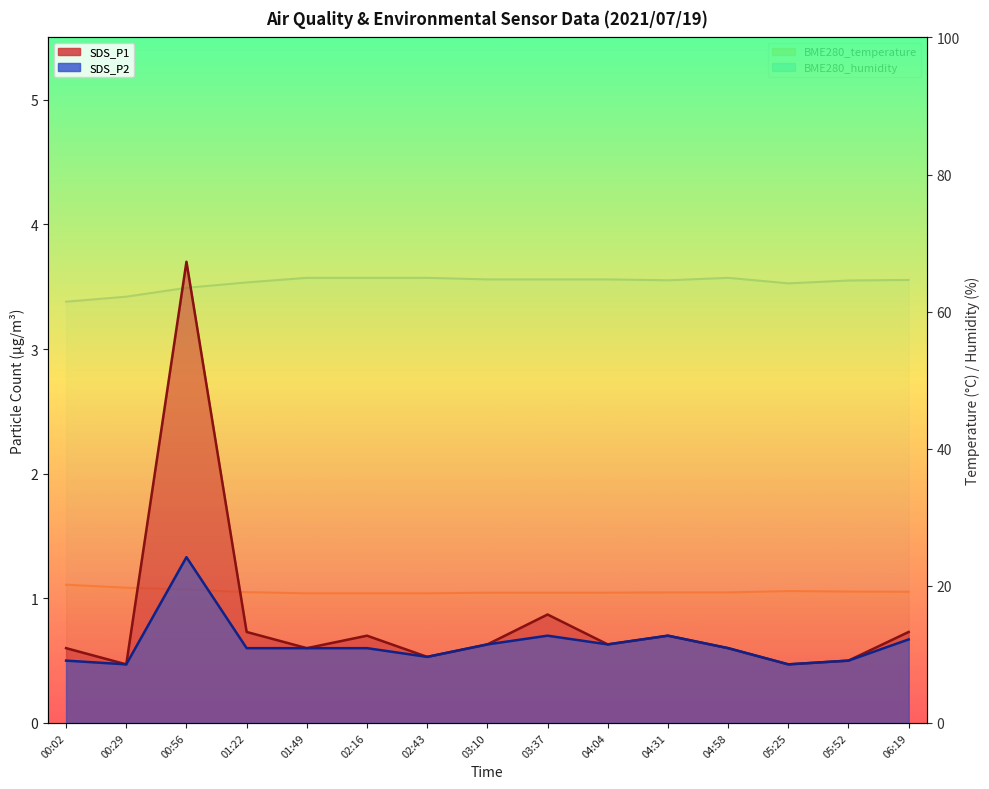

At which label does BME280_temperature reach its minimum?

01:49